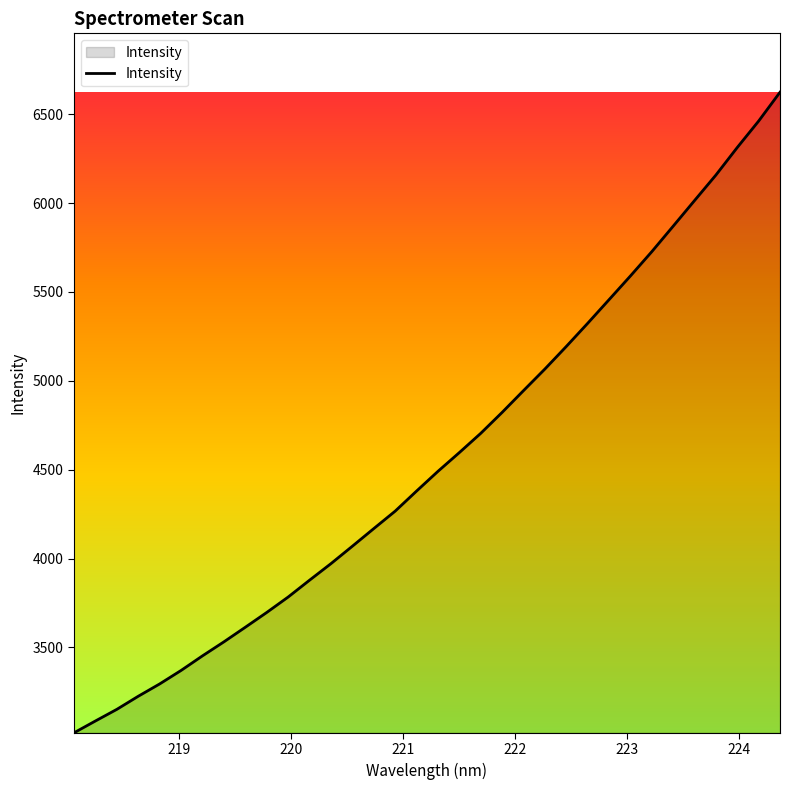

What is the maximum value shown in the chart?

6623.6